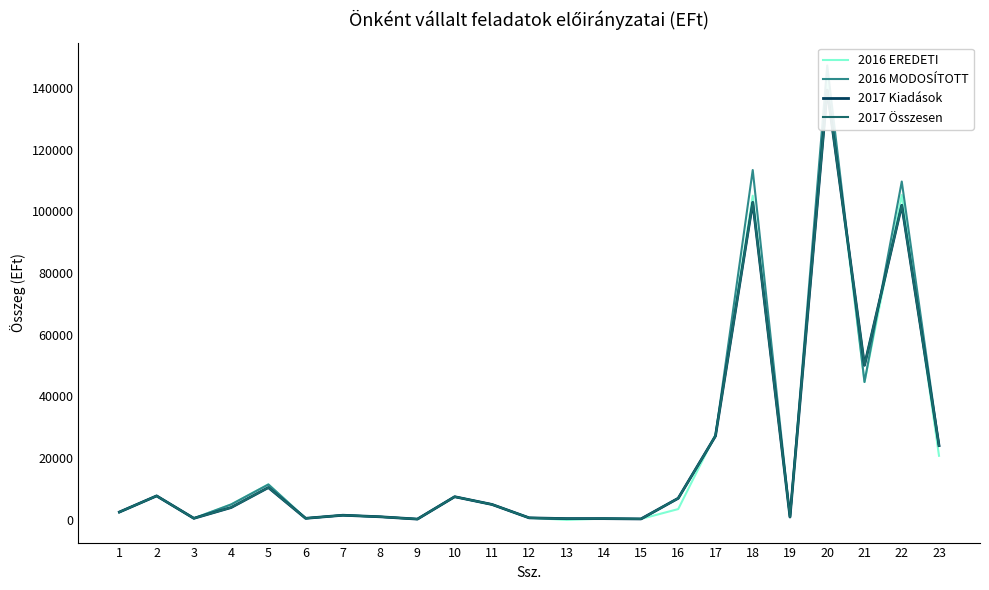

True or false: 2017 Összesen has a value of 368 at 12.

False